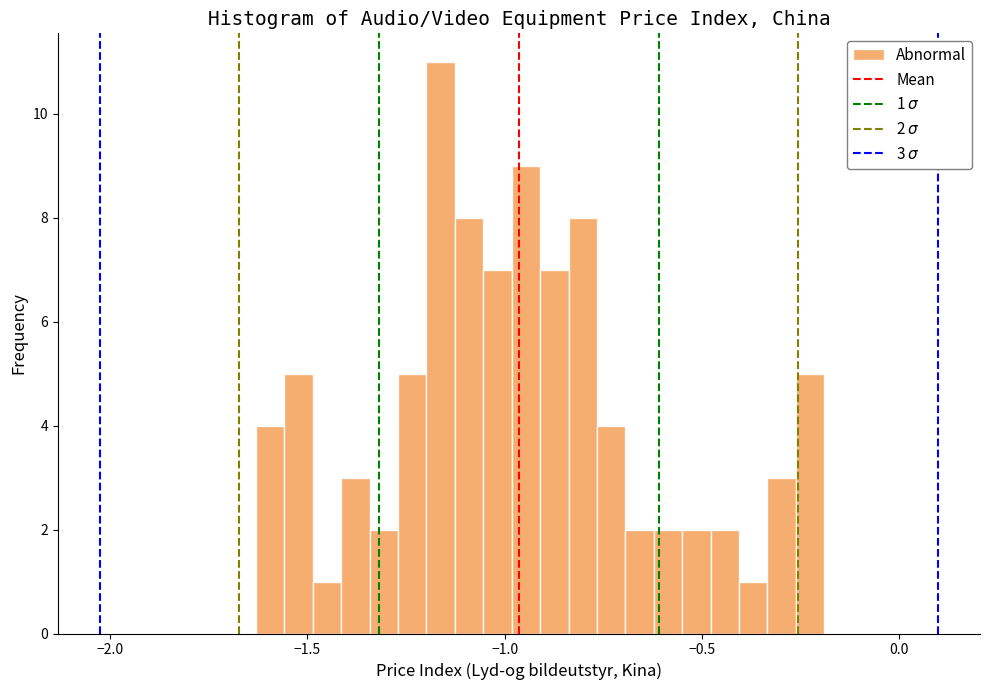

Read against the x-axis, roughly where is the centre of the tallest bar?

-1.15